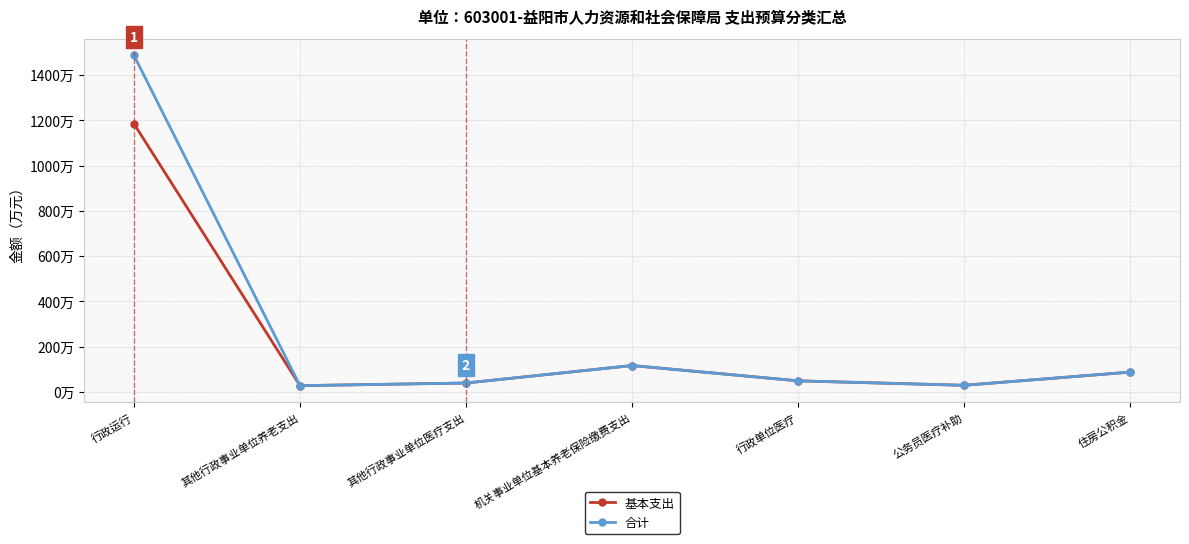

What are all the series names shown in the legend?

基本支出, 合计